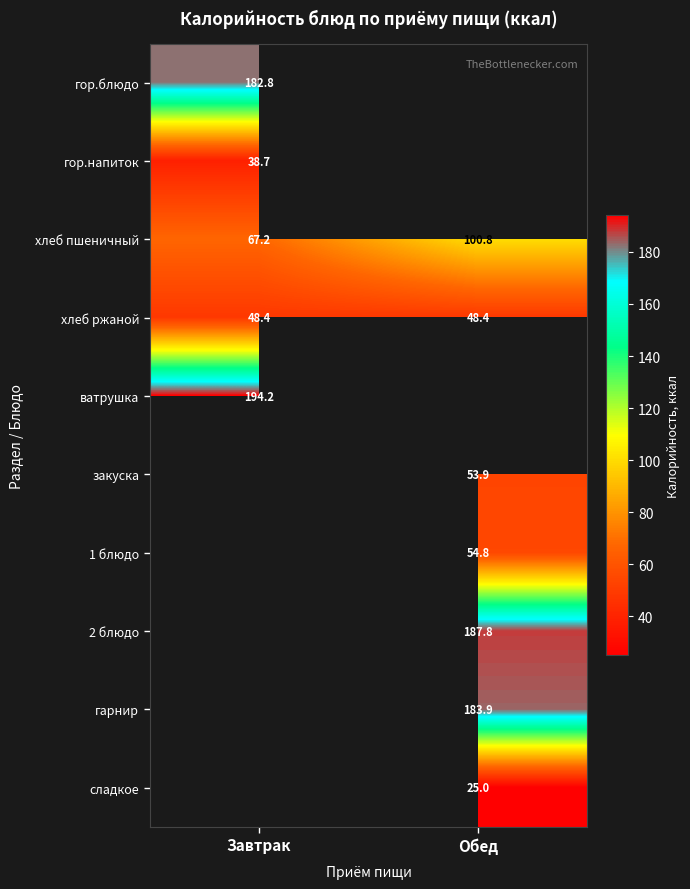

Where does the хлеб пшеничный series first go above 100?

Обед